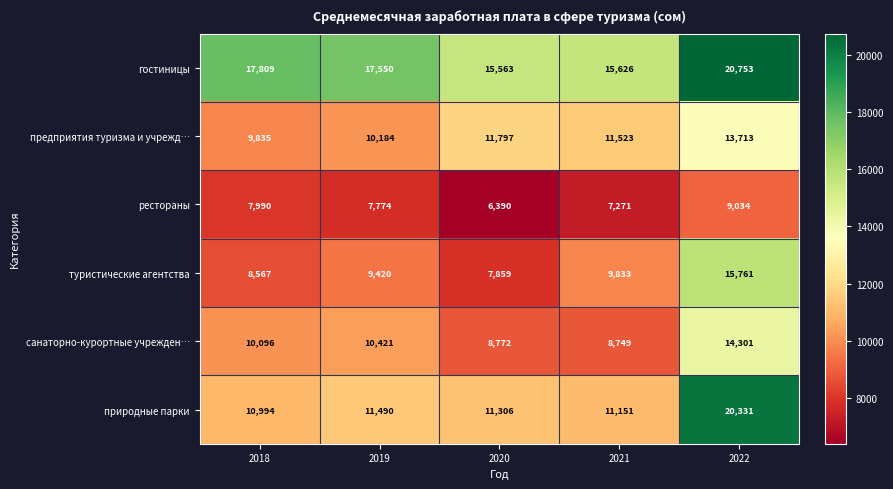

Where does the предприятия туризма и учрежд… series first go above 11523?

2020